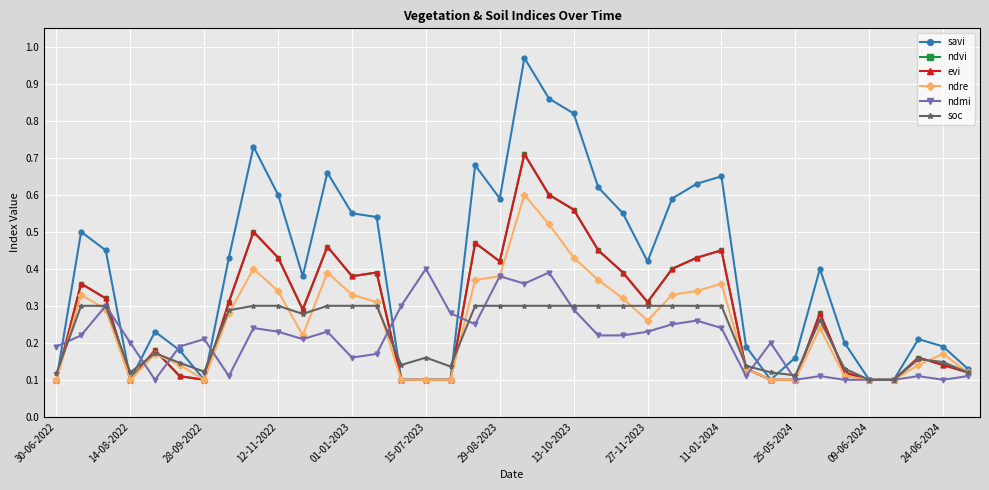

At how many categories does at least one series exceed 0?

38